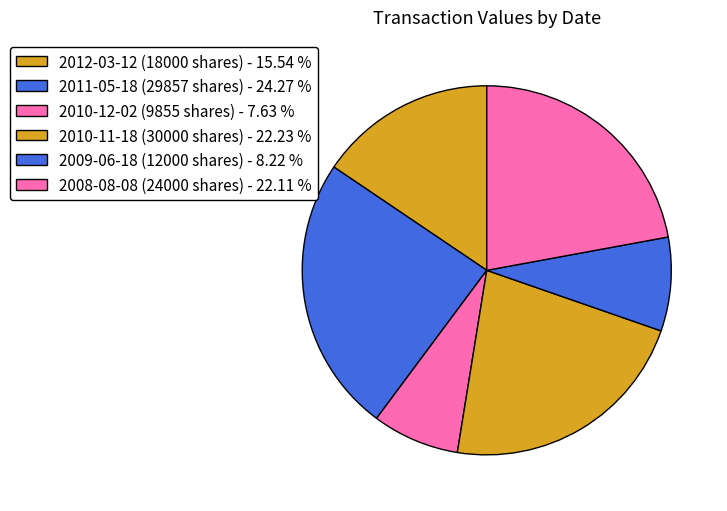

What is the smallest slice in the pie chart?

2010-12-02 (9855 shares)